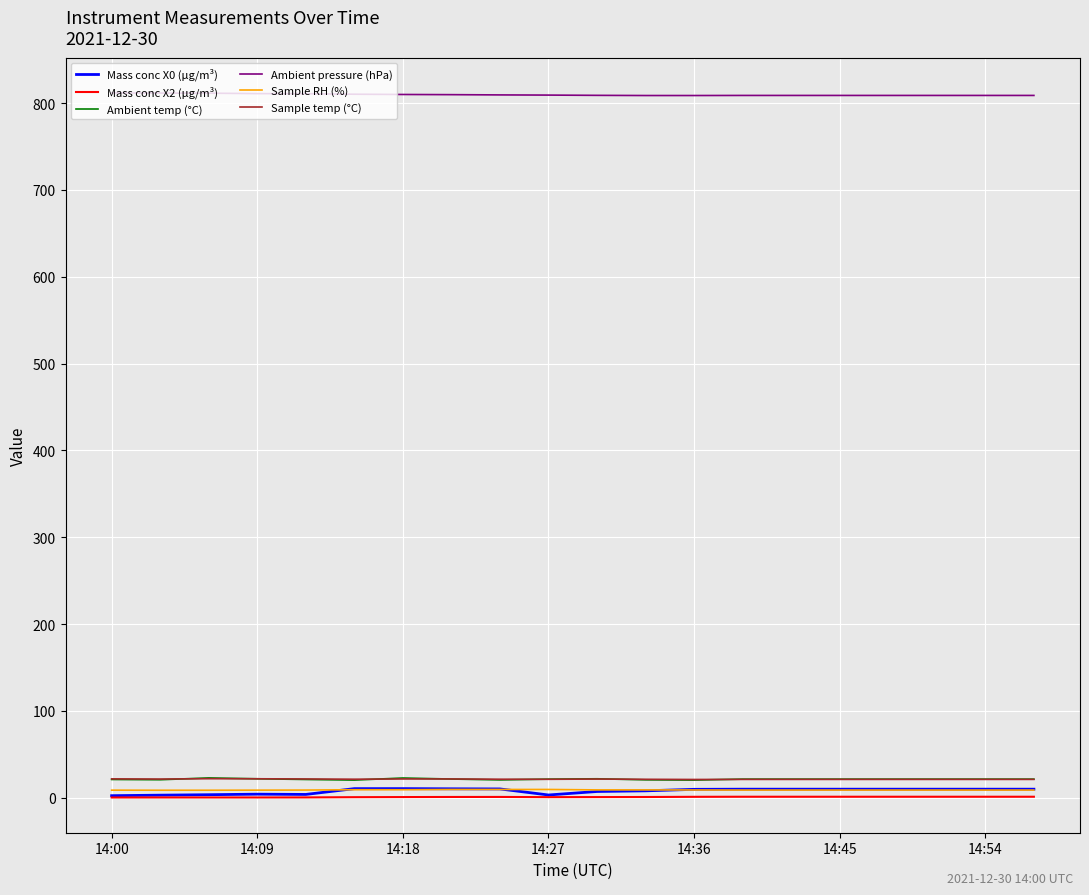

True or false: Mass conc X2 (μg/m³) and Sample temp (°C) cross at least once.

False